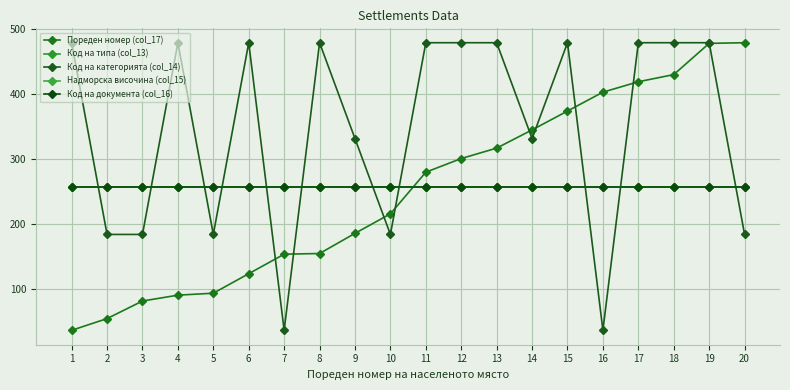

At how many categories does at least one series exceed 325?

15